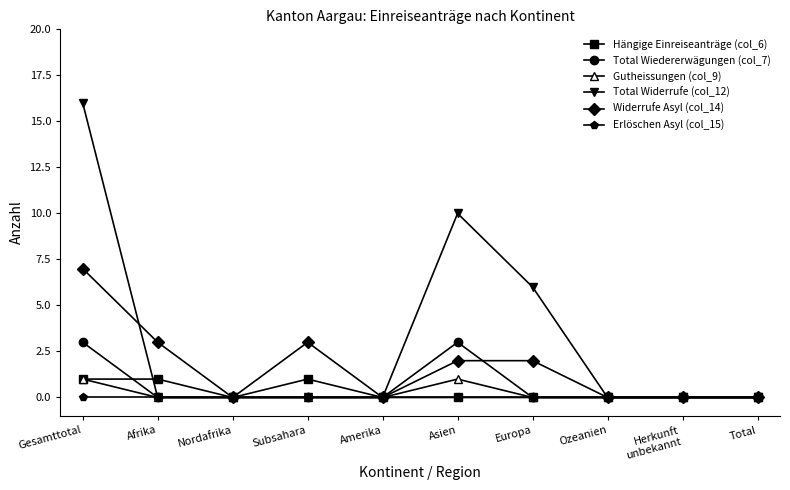

Reading left to right, extract all data points from this chart.

Hängige Einreiseanträge (col_6): Gesamttotal=1	Afrika=1	Nordafrika=0	Subsahara=1	Amerika=0	Asien=0	Europa=0	Ozeanien=0	Herkunft
unbekannt=0	Total=0
Total Wiedererwägungen (col_7): Gesamttotal=3	Afrika=0	Nordafrika=0	Subsahara=0	Amerika=0	Asien=3	Europa=0	Ozeanien=0	Herkunft
unbekannt=0	Total=0
Gutheissungen (col_9): Gesamttotal=1	Afrika=0	Nordafrika=0	Subsahara=0	Amerika=0	Asien=1	Europa=0	Ozeanien=0	Herkunft
unbekannt=0	Total=0
Total Widerrufe (col_12): Gesamttotal=16	Afrika=0	Nordafrika=0	Subsahara=0	Amerika=0	Asien=10	Europa=6	Ozeanien=0	Herkunft
unbekannt=0	Total=0
Widerrufe Asyl (col_14): Gesamttotal=7	Afrika=3	Nordafrika=0	Subsahara=3	Amerika=0	Asien=2	Europa=2	Ozeanien=0	Herkunft
unbekannt=0	Total=0
Erlöschen Asyl (col_15): Gesamttotal=0	Afrika=0	Nordafrika=0	Subsahara=0	Amerika=0	Asien=0	Europa=0	Ozeanien=0	Herkunft
unbekannt=0	Total=0